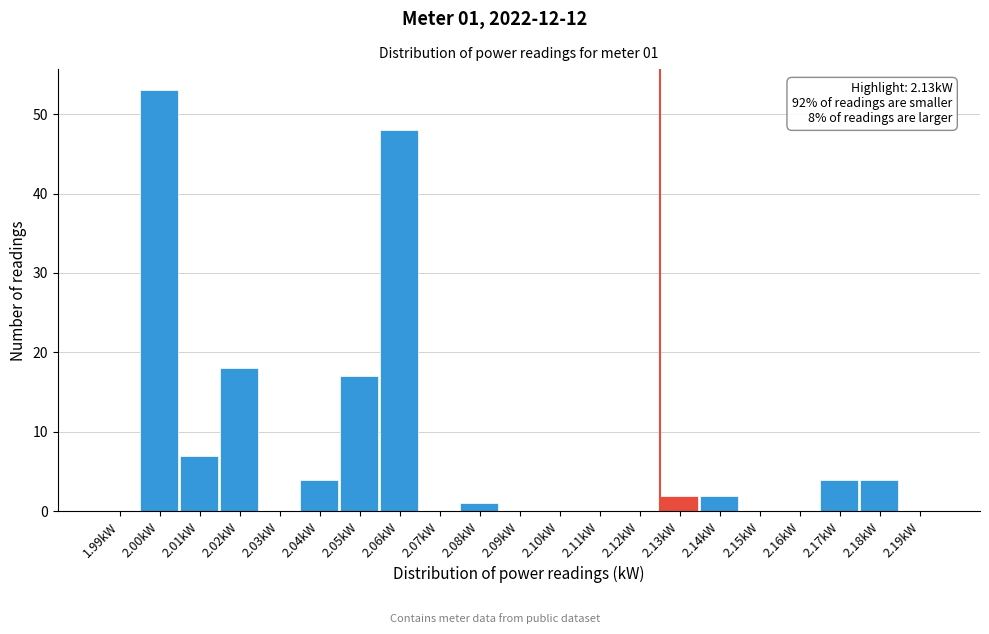

Reading left to right, what are all the values shown in this chart?

1.99kW=0	2.00kW=53	2.01kW=7	2.02kW=18	2.03kW=0	2.04kW=4	2.05kW=17	2.06kW=48	2.07kW=0	2.08kW=1	2.09kW=0	2.10kW=0	2.11kW=0	2.12kW=0	2.13kW=2	2.14kW=2	2.15kW=0	2.16kW=0	2.17kW=4	2.18kW=4	2.19kW=0